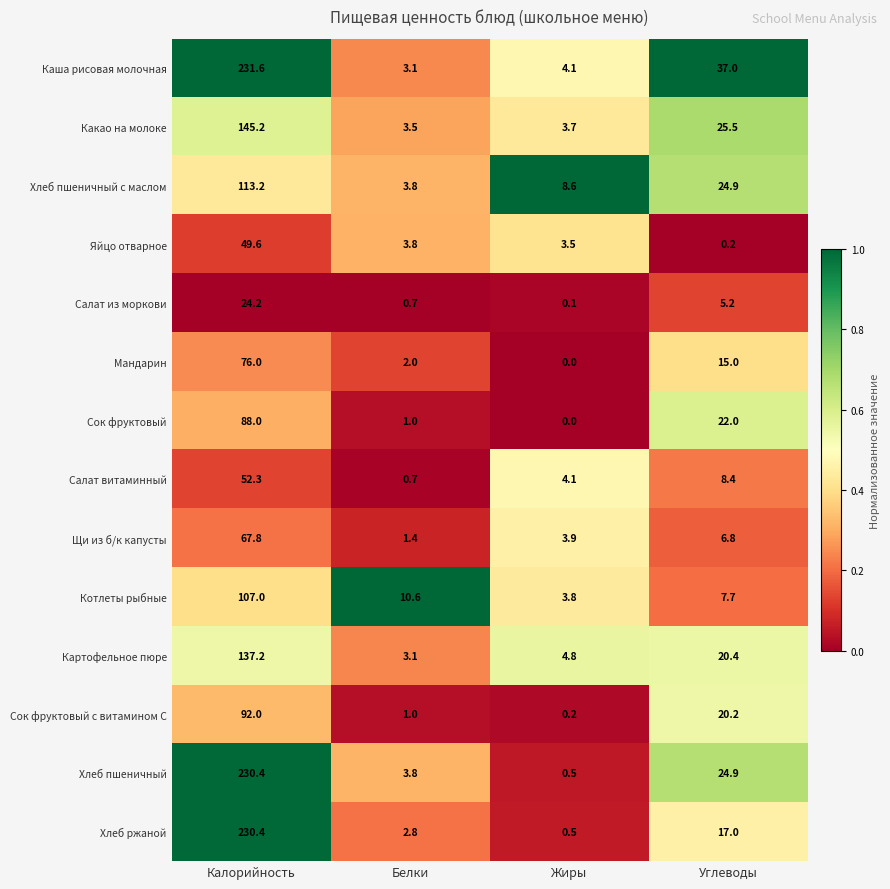

What is the sum of the Каша рисовая молочная values at Белки and Углеводы?

40.1